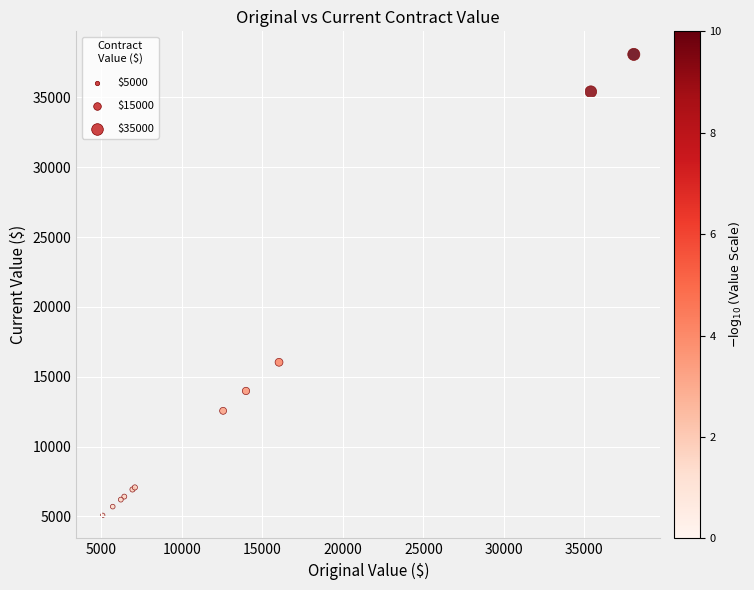

What Y value in the scatter plot is closest to 21575?

16032.0